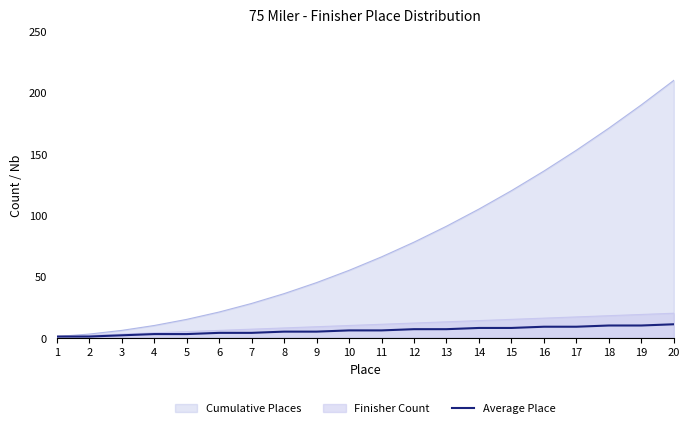

Where is the data nearest to the value 6?

10